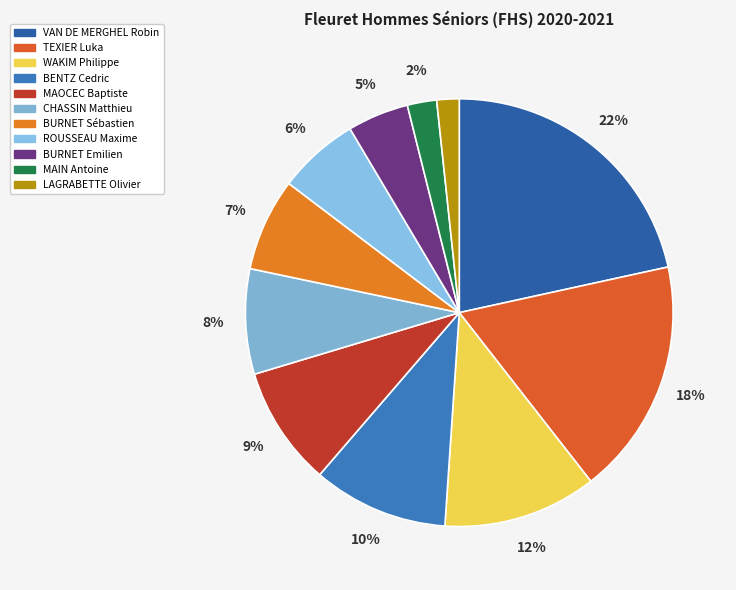

What percentage is the CHASSIN Matthieu slice, to the nearest percent?

8%